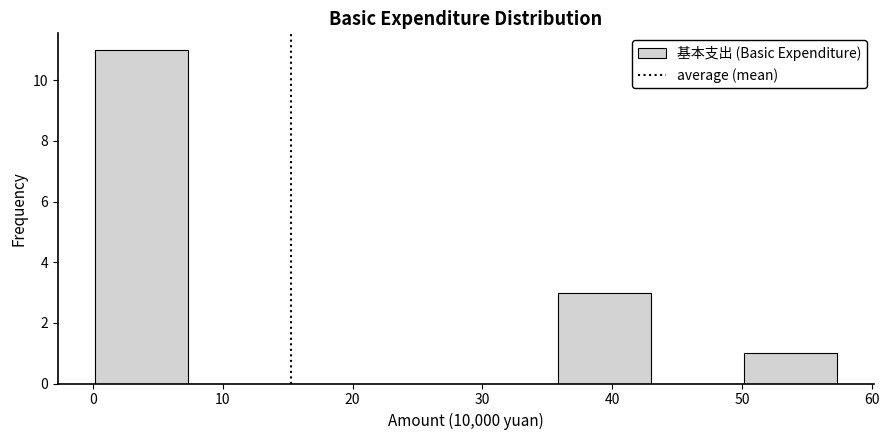

Reading left to right, transcribe this chart: for each bar, give the range it covers on the x-axis and its height. Neither the bar edges nor the heights are printed on the chart, so give them approximately, as read against the axes.

0 to 7: 11
7 to 14: 0
14 to 22: 0
22 to 29: 0
29 to 36: 0
36 to 43: 3
43 to 50: 0
50 to 57: 1